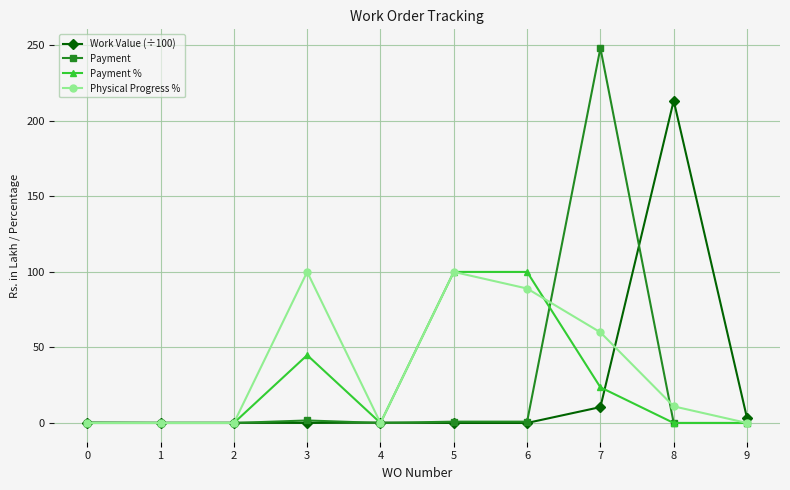

Count the number of categories in the chart.

10